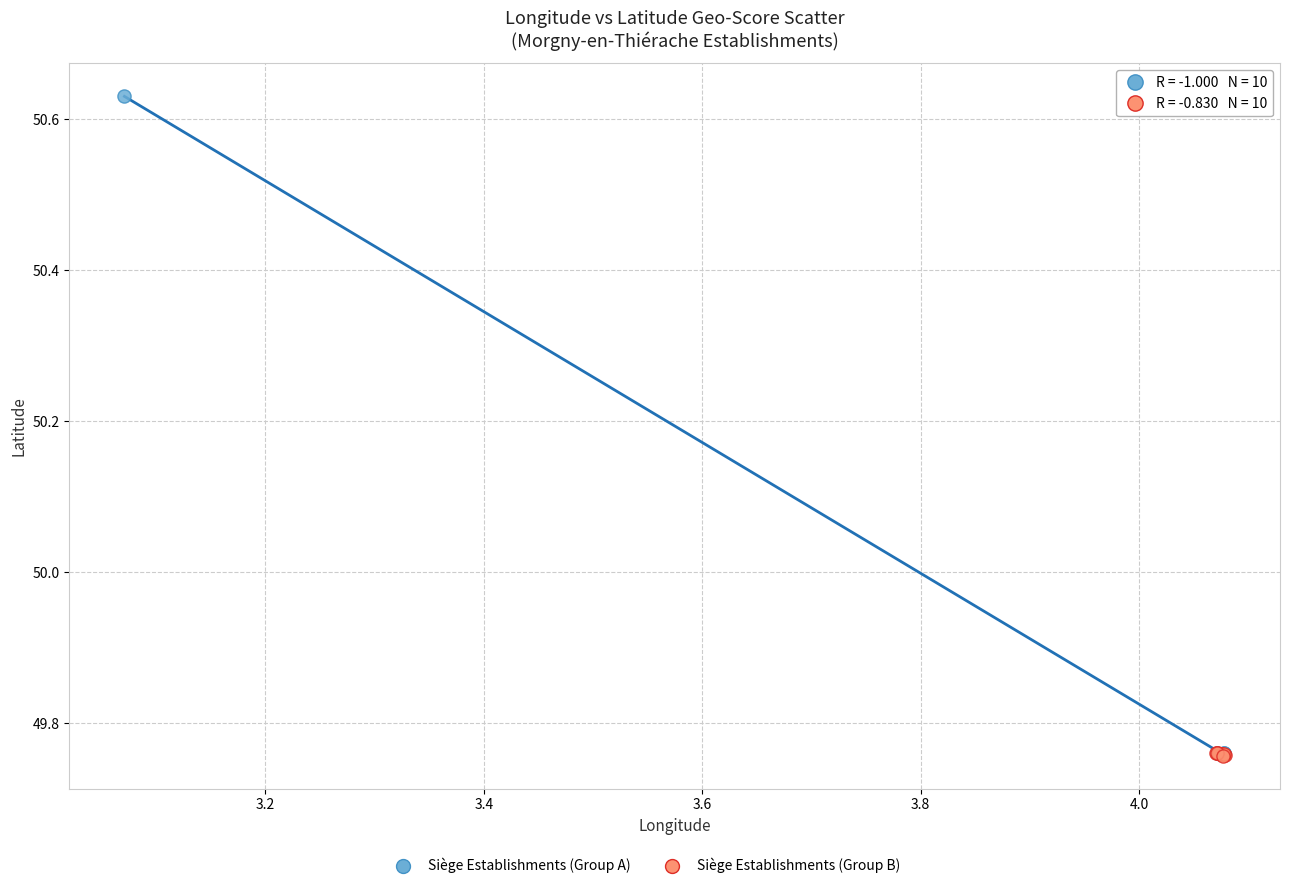

Which series contains the highest Y value?

Siège Establishments (Group A)